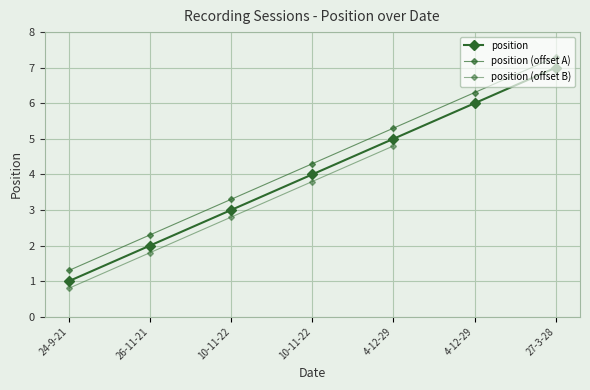

How many values are between 2 and 6?

5